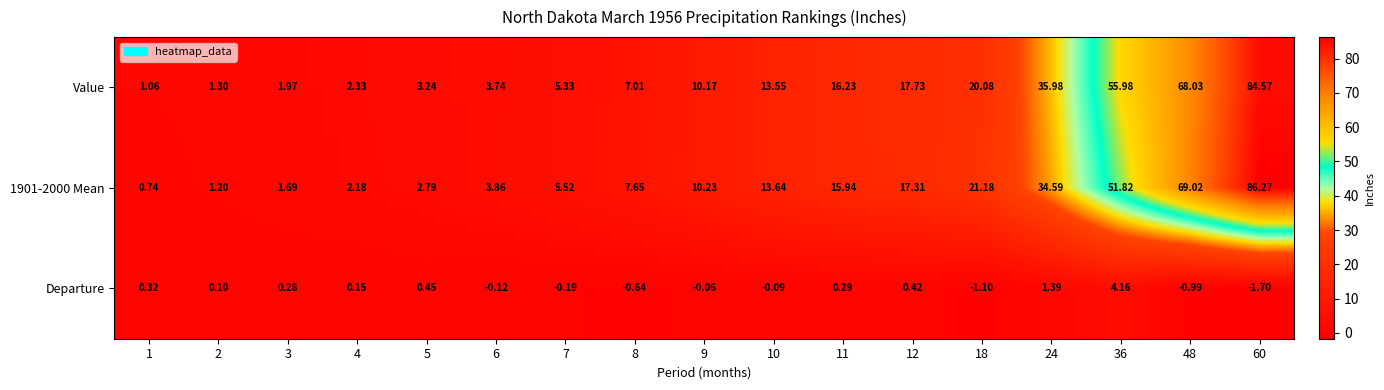

Which series changed the most between 6 and 10?

Value